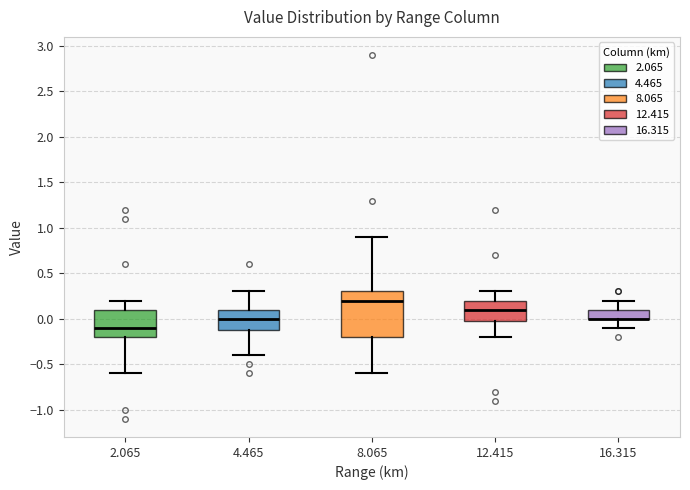

Reading left to right, read every box against the y-axis: the position of its median line, the range the box covers, and the ends of its whiskers. The values are not printed on the chart, so give them approximately, as read against the axis.

2.065: median -0.1, box -0.2 to 0.1, whiskers -0.6 to 0.2
4.465: median 0.0, box -0.1 to 0.1, whiskers -0.4 to 0.3
8.065: median 0.2, box -0.2 to 0.3, whiskers -0.6 to 0.9
12.415: median 0.1, box 0.0 to 0.2, whiskers -0.2 to 0.3
16.315: median 0.0 (drawn on the box's lower edge), box 0.0 to 0.1, whiskers -0.1 to 0.2